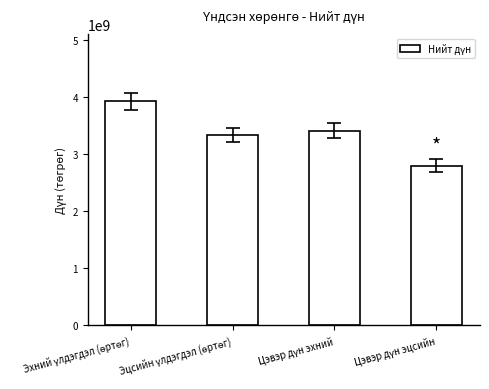

What is the value of the 4th bar from the left?

2800997268.9